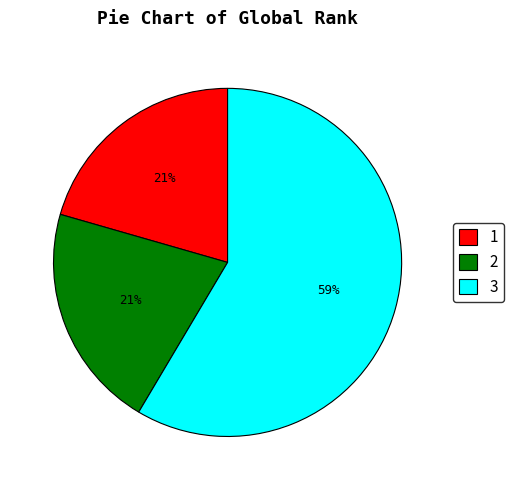

Is it true that 2 is 30% of the pie?

False